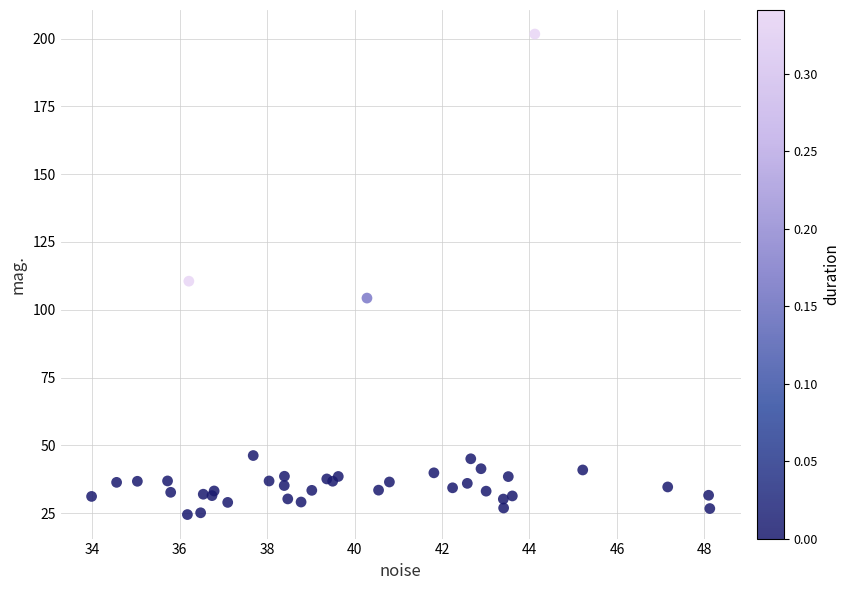

What Y value in the scatter plot is closest to 113?

110.6